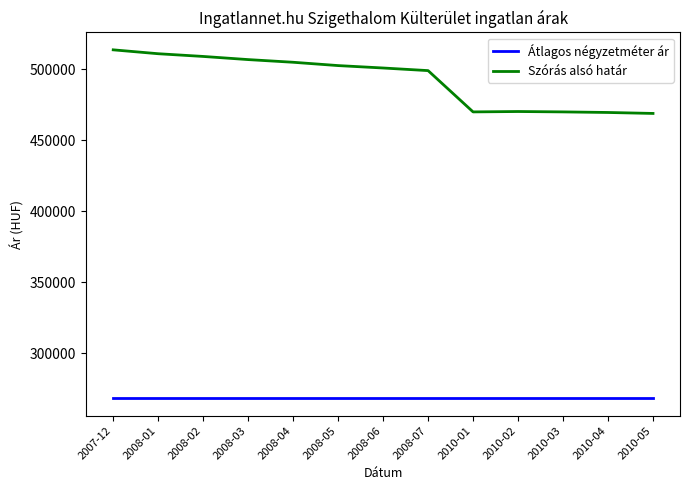

Which series has the largest total across all categories?

Szórás alsó határ